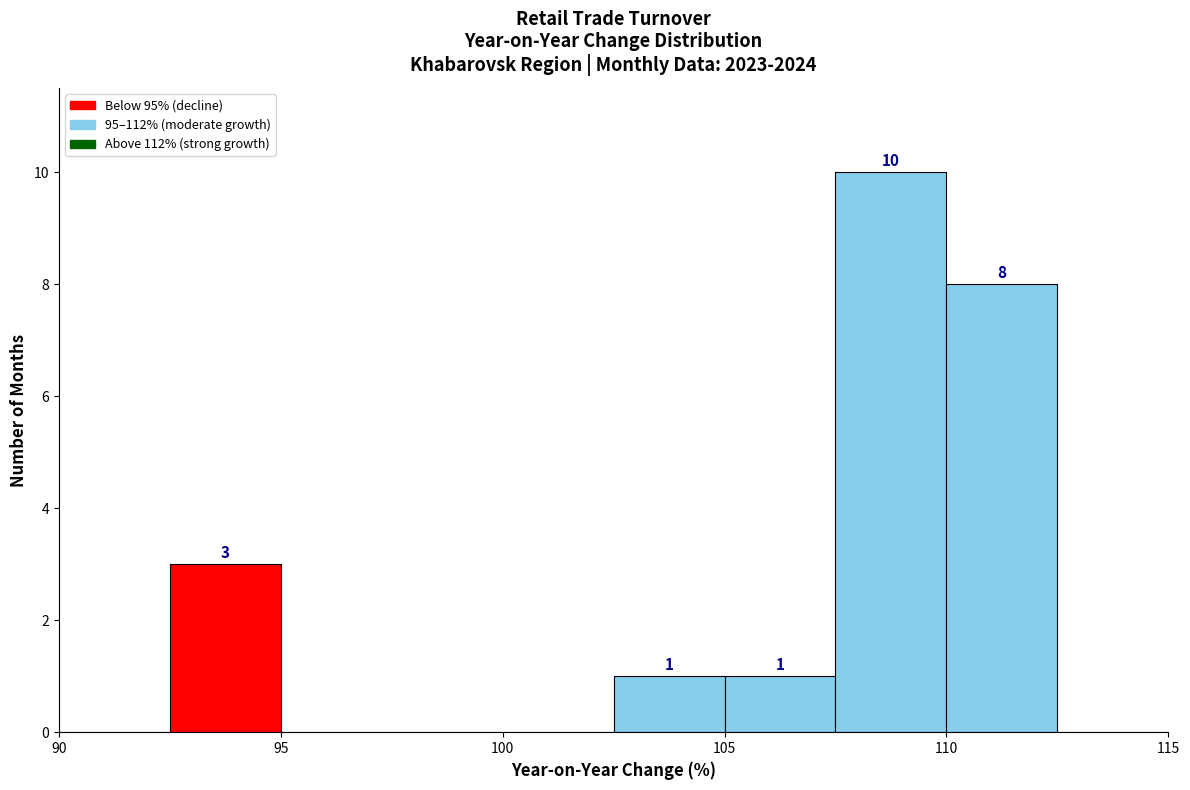

Over which range of the x-axis is the bar tallest?

107.5 to 110.0